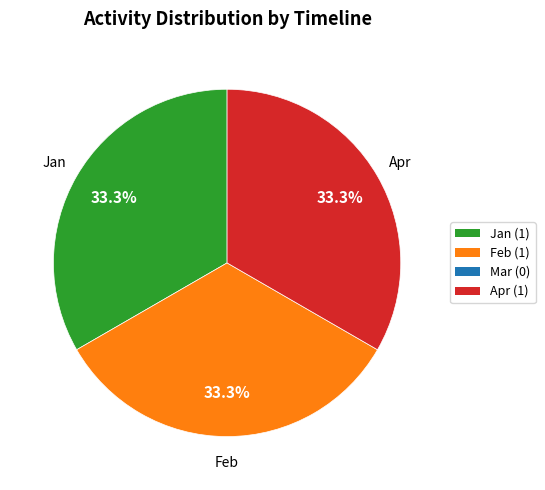

Is there any slice that represents more than half of the pie?

No